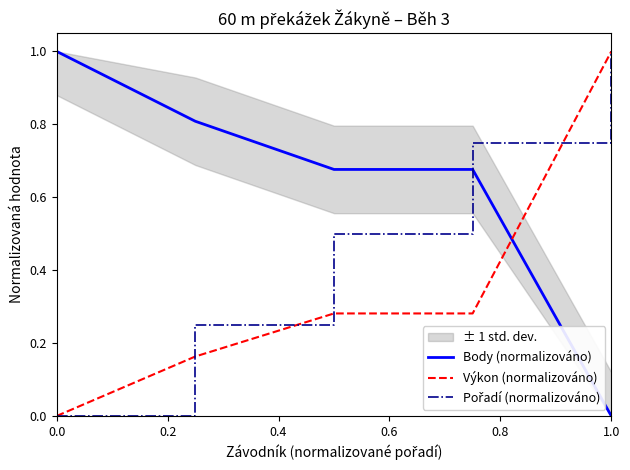

What is the sum of all Body (normalizováno) values?

3.2